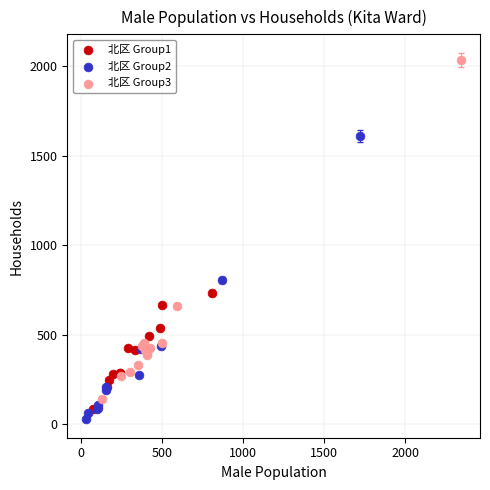

Which series contains the highest Y value?

北区 Group3